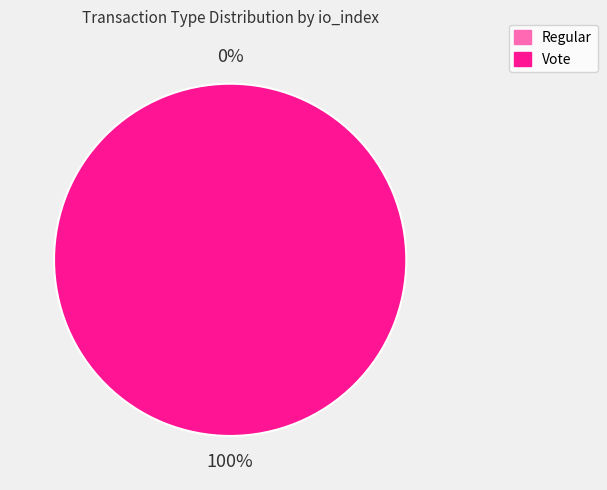

Which slice represents more than half of the pie?

Vote